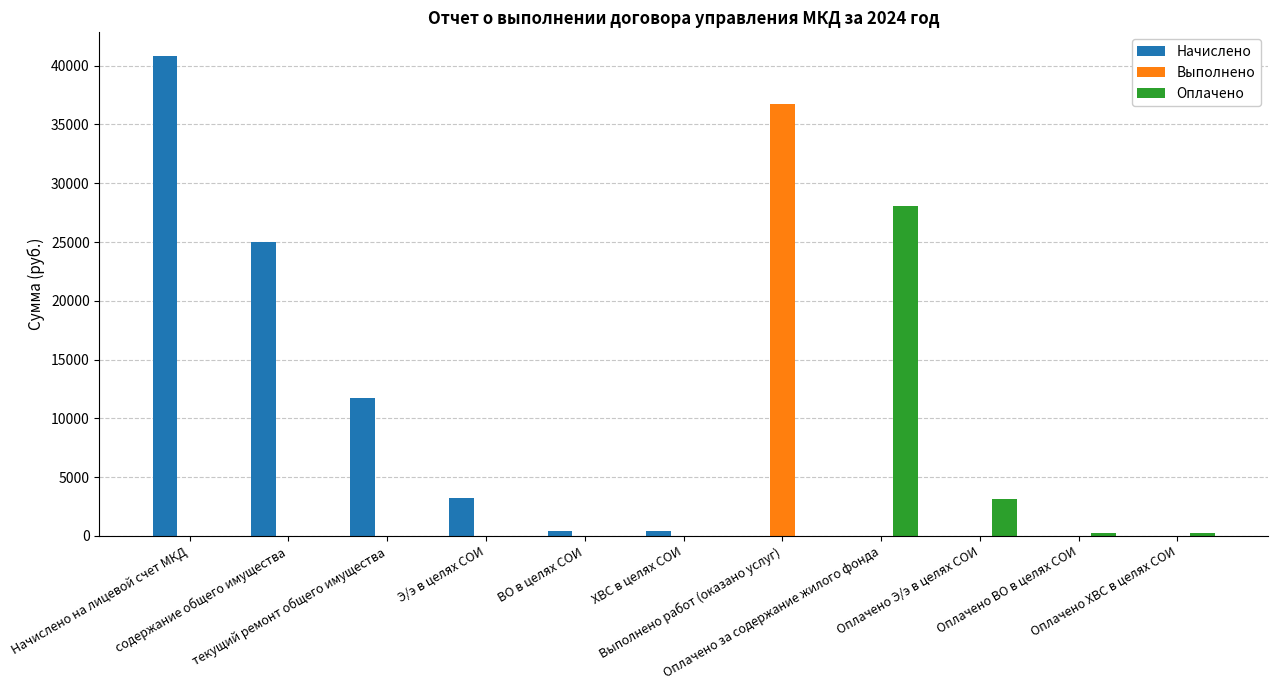

True or false: Начислено has a value of 0.0 at Оплачено ХВС в целях СОИ.

True